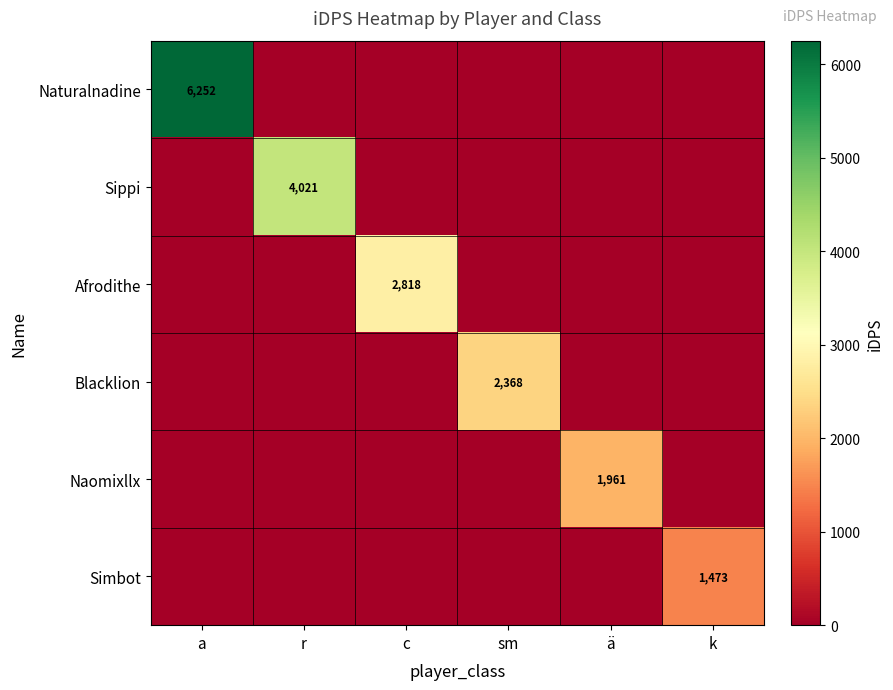

What is the greatest value displayed?

6252.3